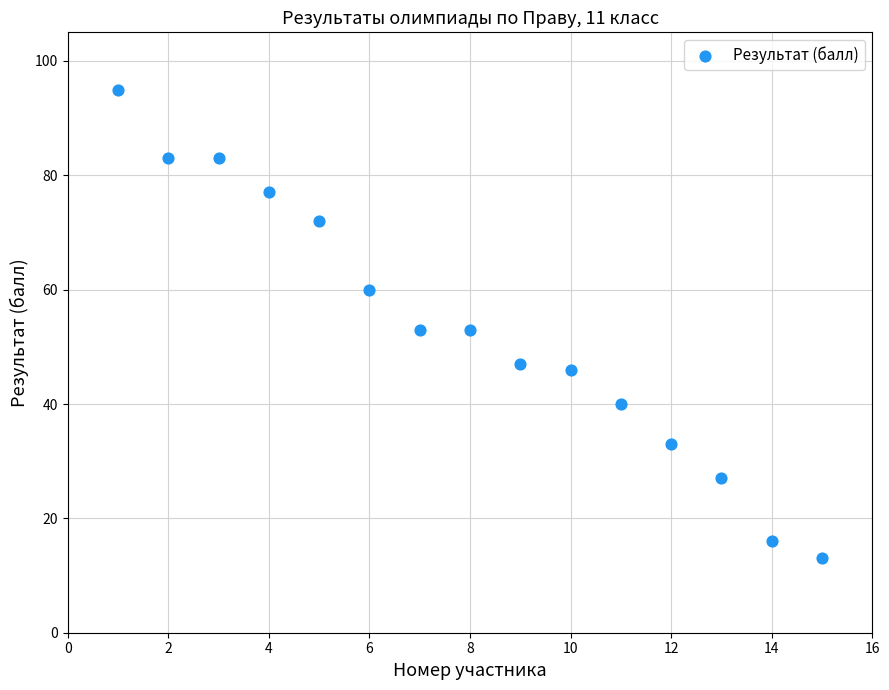

What is the range of Y values (max minus min)?

82